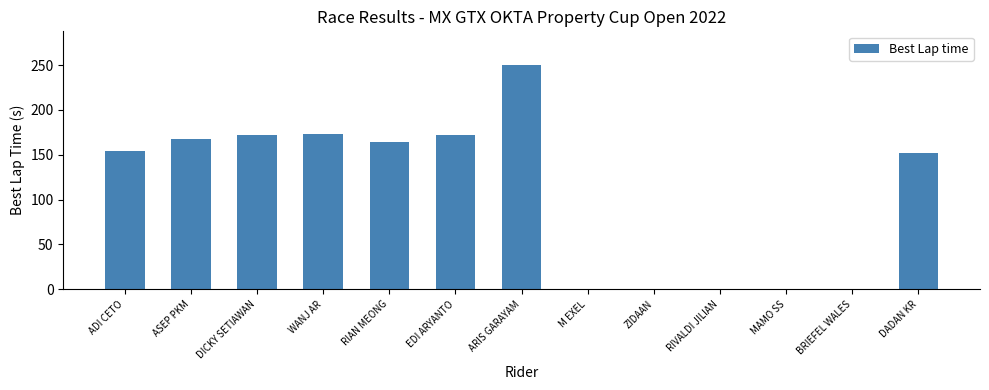

What is the maximum value shown in the chart?

250.1